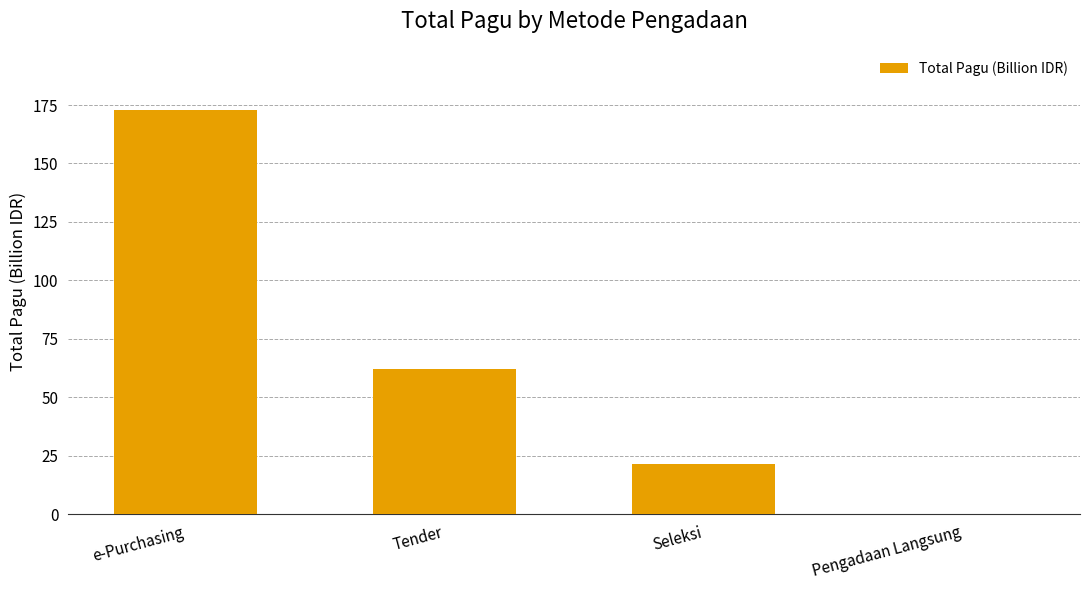

Which has a higher value, Tender or Seleksi?

Tender